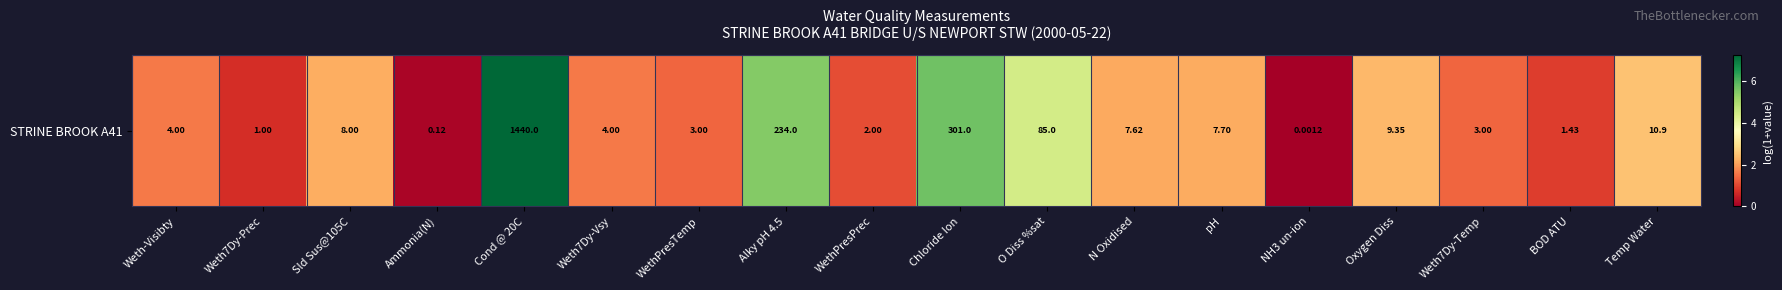

What is the sum of the values at Weth7Dy-Temp and Temp Water?

3.9